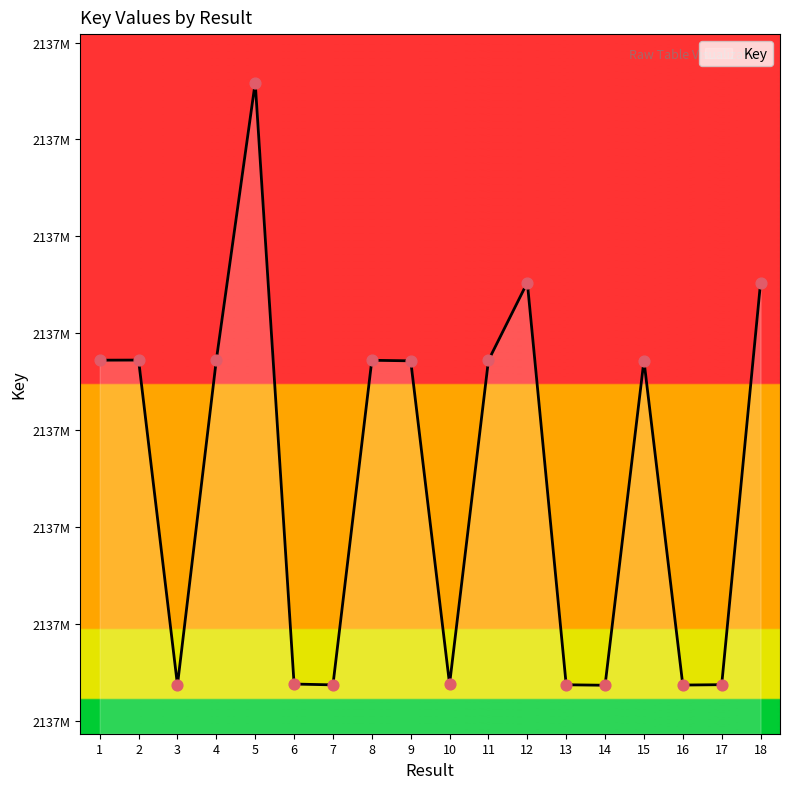

Between 7 and 15, which is larger?

15